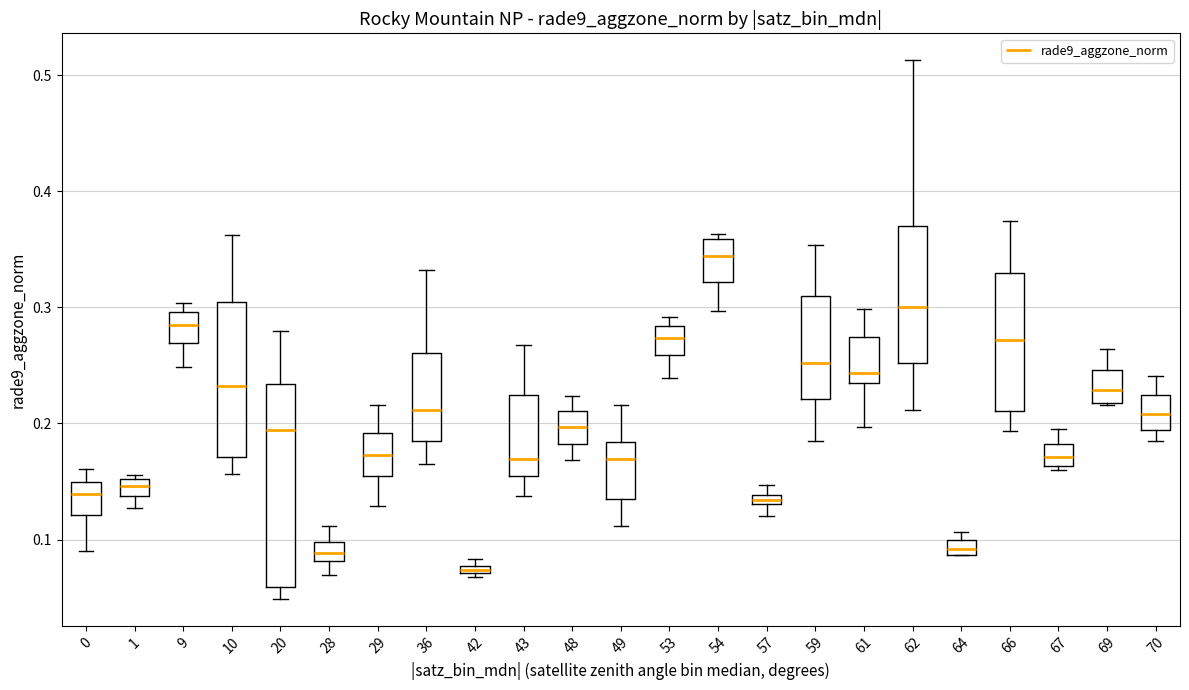

Which box's median line is the lowest?

42